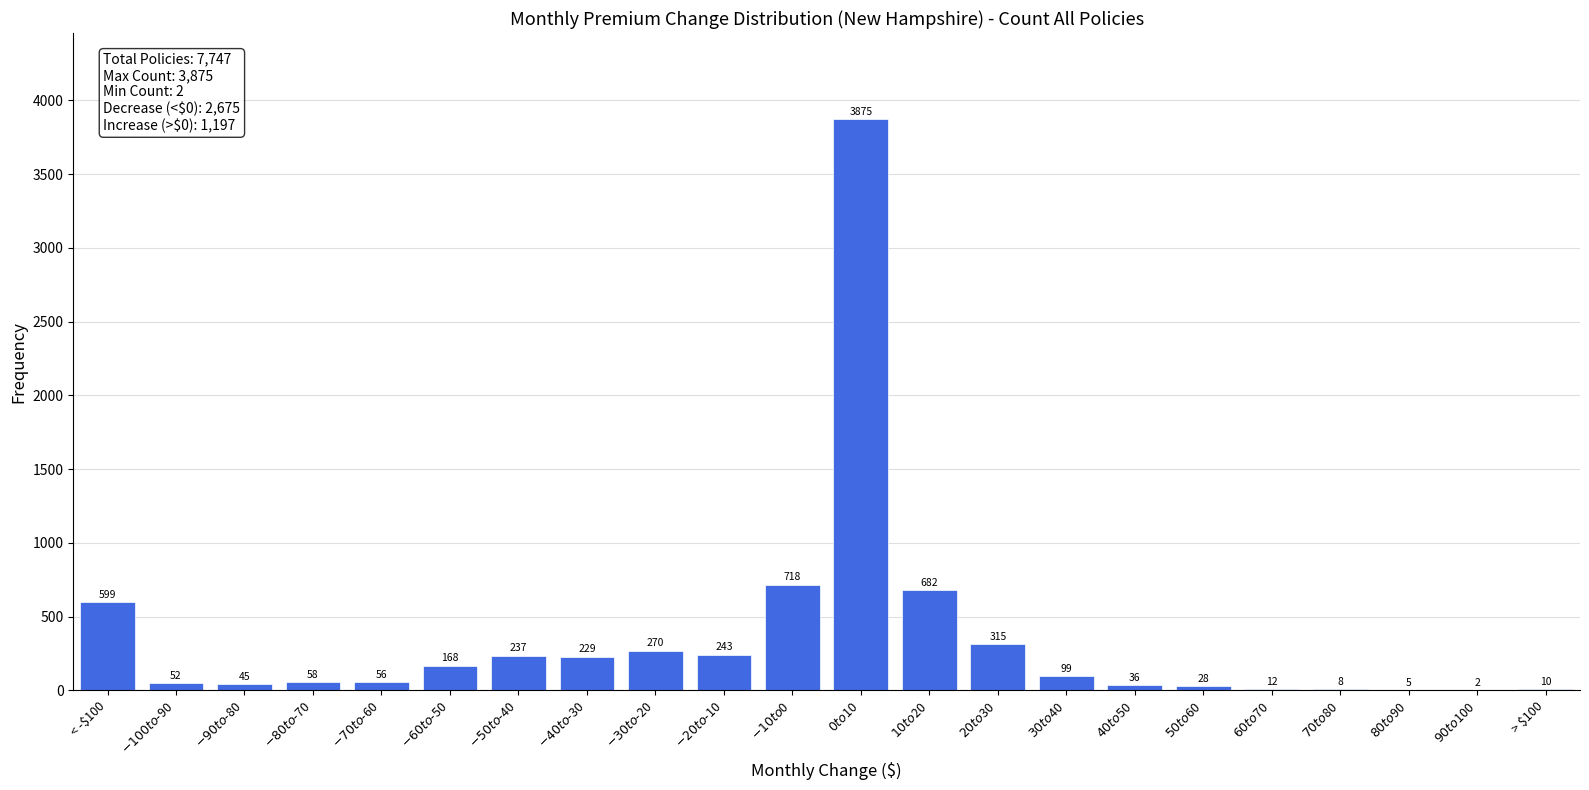

What is the greatest value displayed?

3875